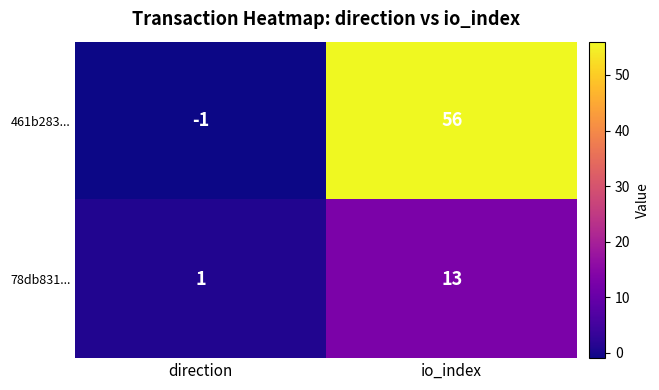

At which category is the sum across all series the highest?

io_index